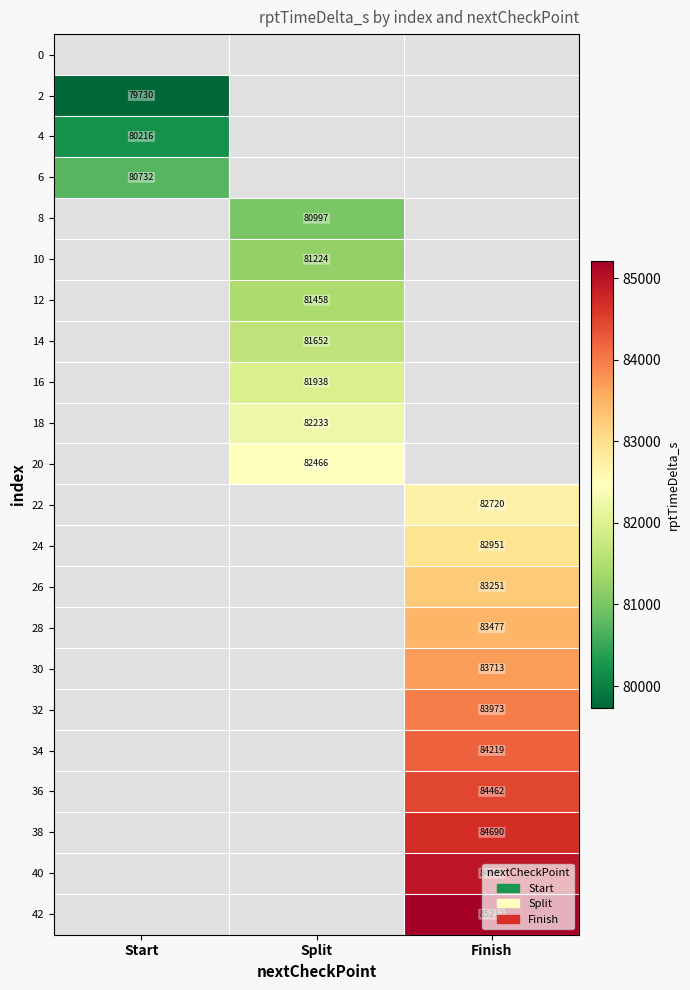

Is it true that 32 equals 132444 at Finish?

False